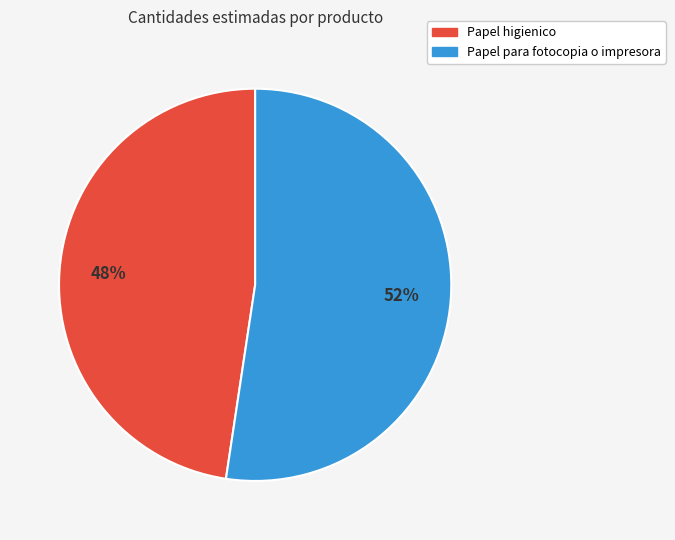

To the nearest percent, what percentage of the pie is Papel para fotocopia o impresora?

52%